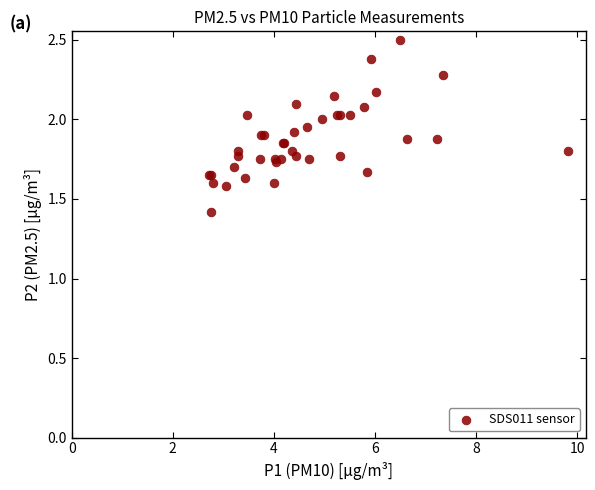

What Y value in the scatter plot is closest to 1?

1.4